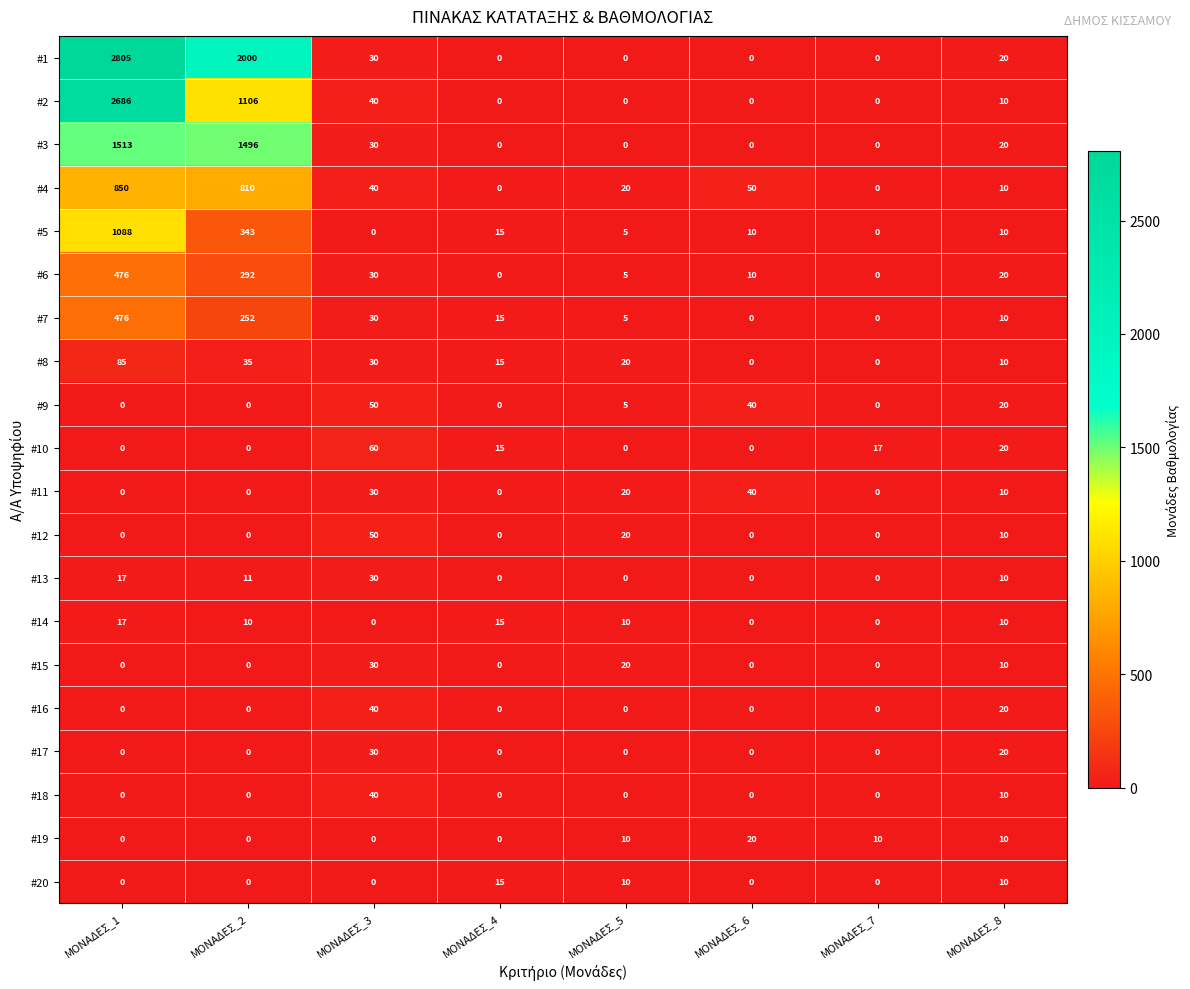

Which series has the largest total across all categories?

#1